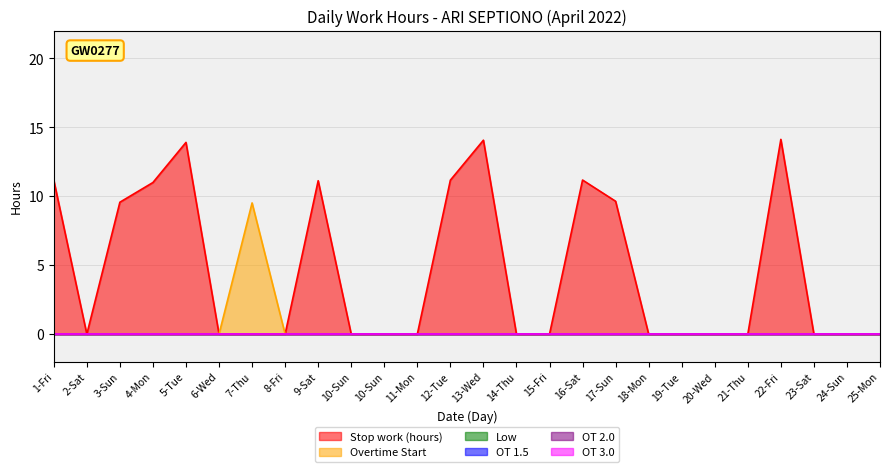

At how many categories does at least one series exceed 12?

3